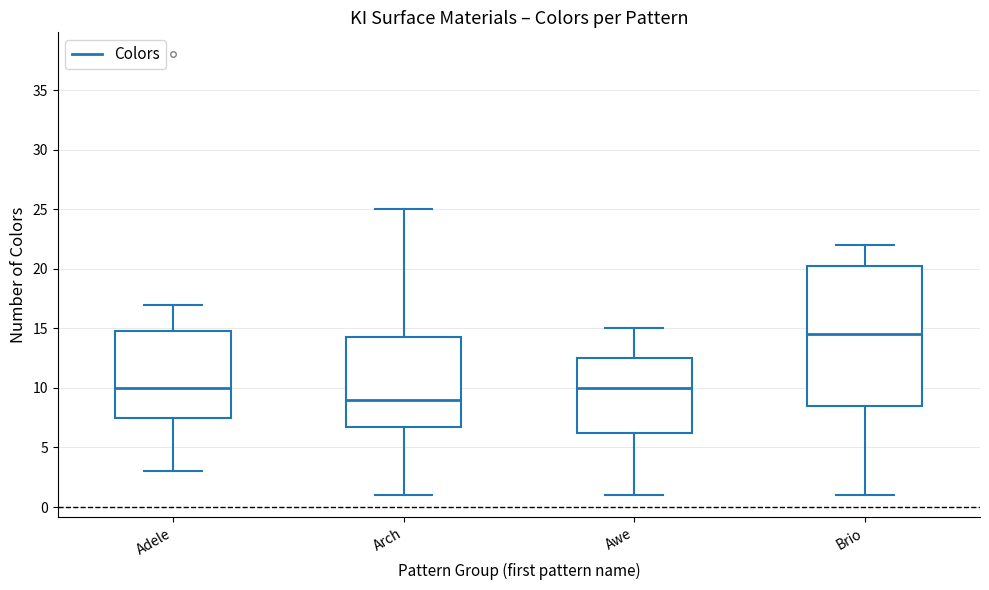

Which box is the tallest, from its lower edge to its upper edge?

Brio